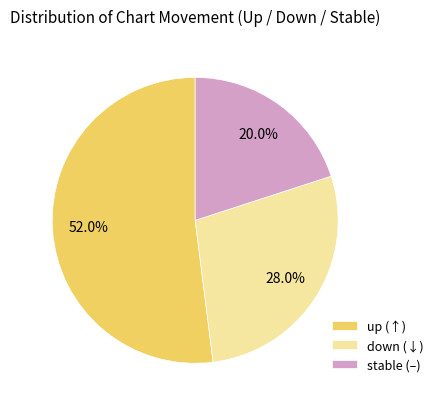

Is there any slice that represents more than half of the pie?

Yes